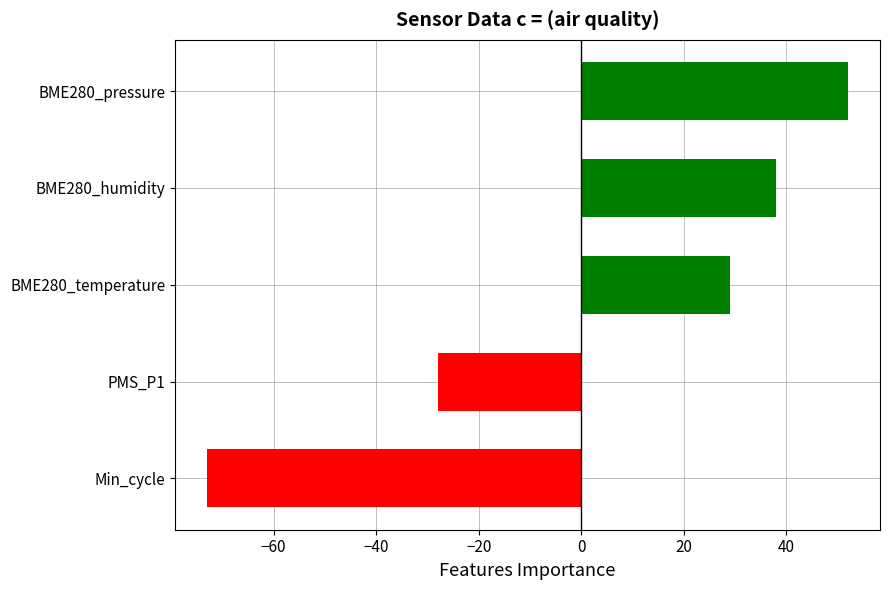

Is it true that the value at Min_cycle is -73?

True